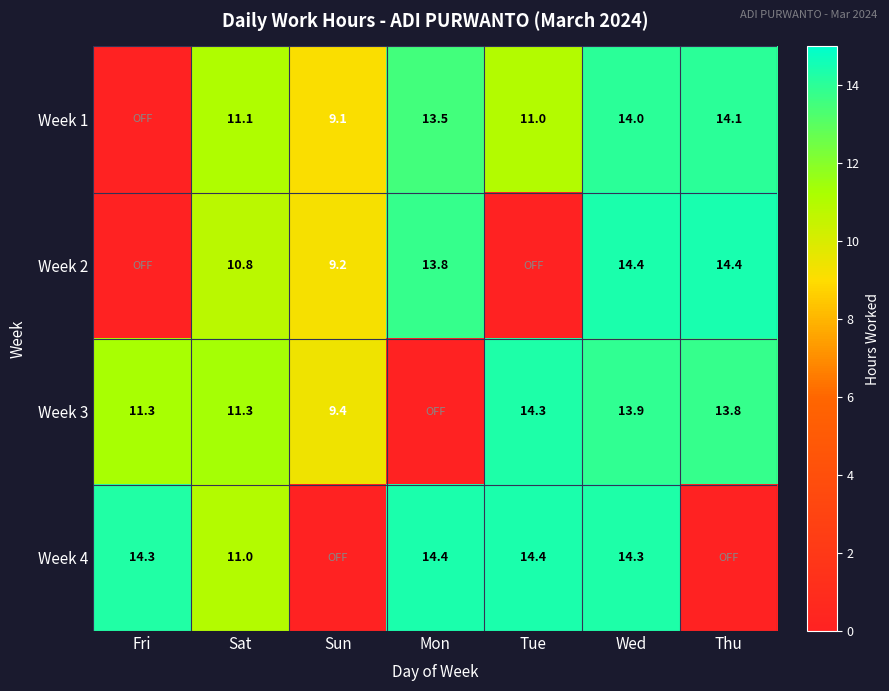

What is the sum of the Week 3 values at Sun and Thu?

23.2